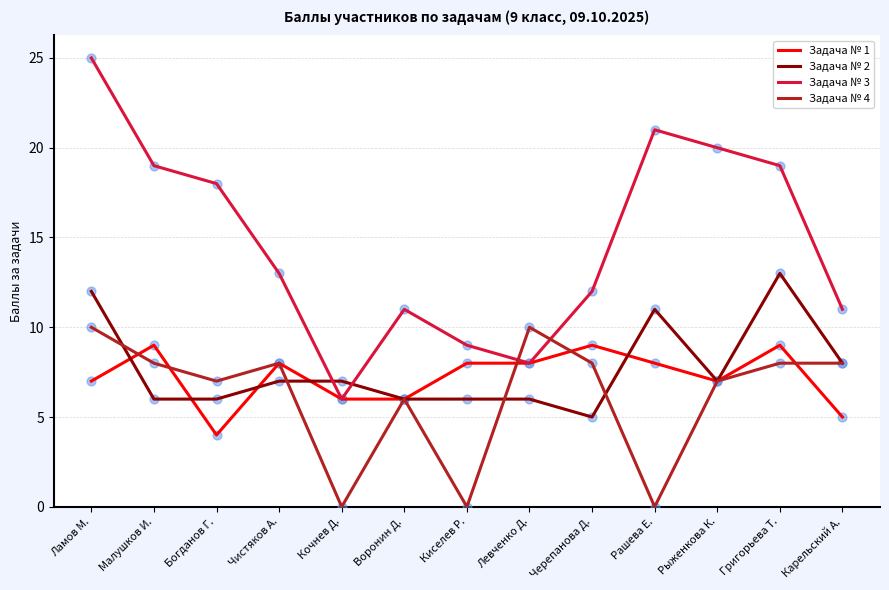

What are all the series names shown in the legend?

Задача № 1, Задача № 2, Задача № 3, Задача № 4